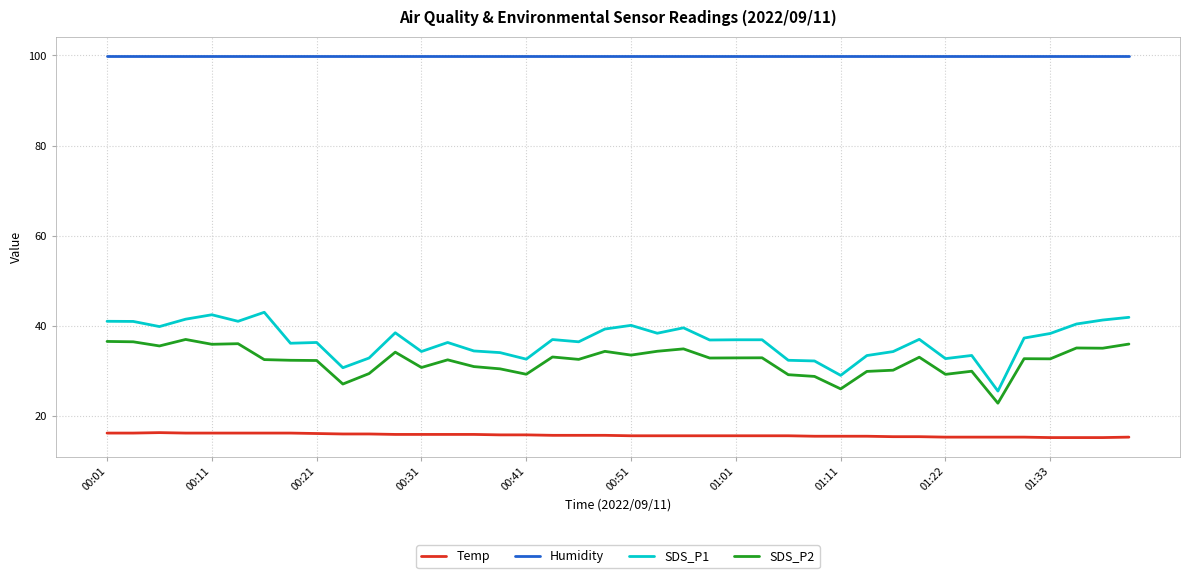

Which series has the largest range (max minus min)?

SDS_P1